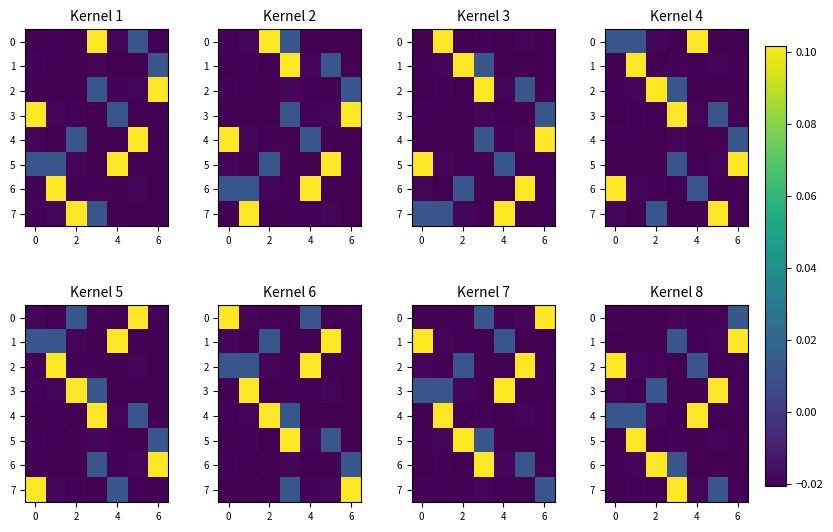

The value of 4 at 4 is 0.1. True or false?

True